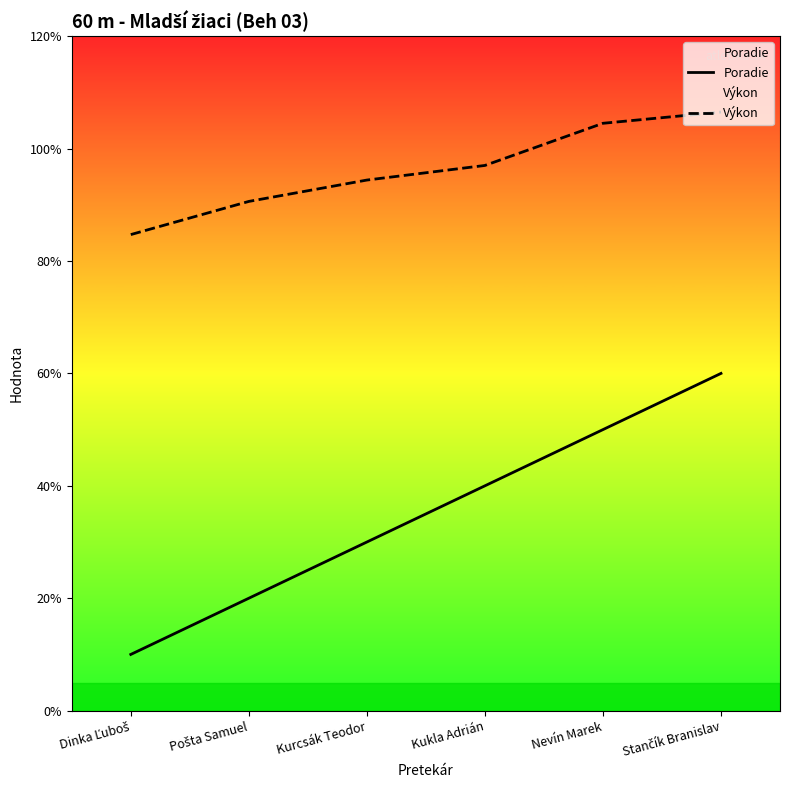

What is the sum of all Poradie values?

21.0